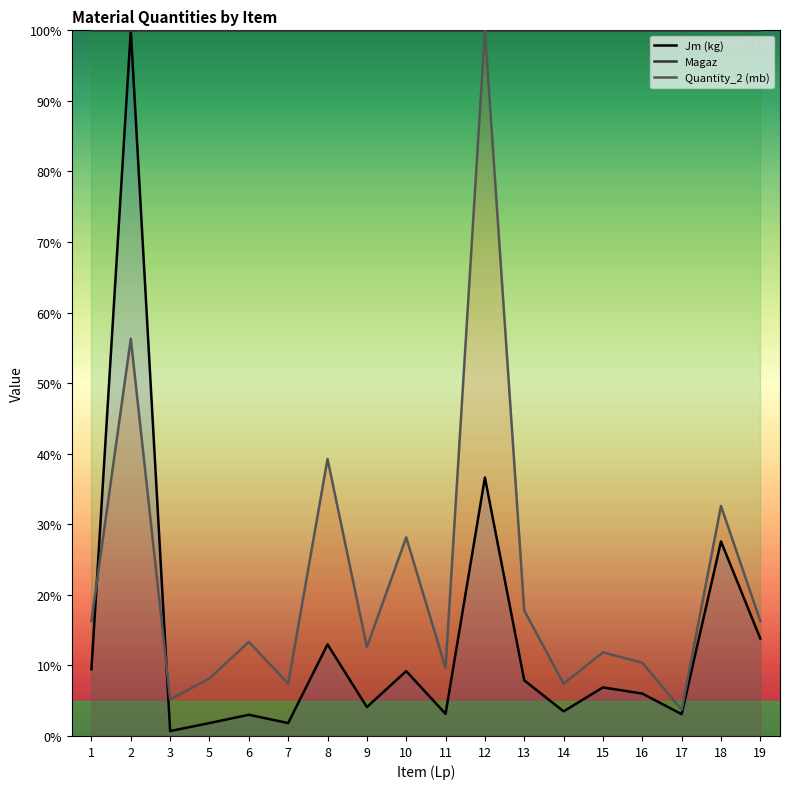

How many series are shown in this chart?

3